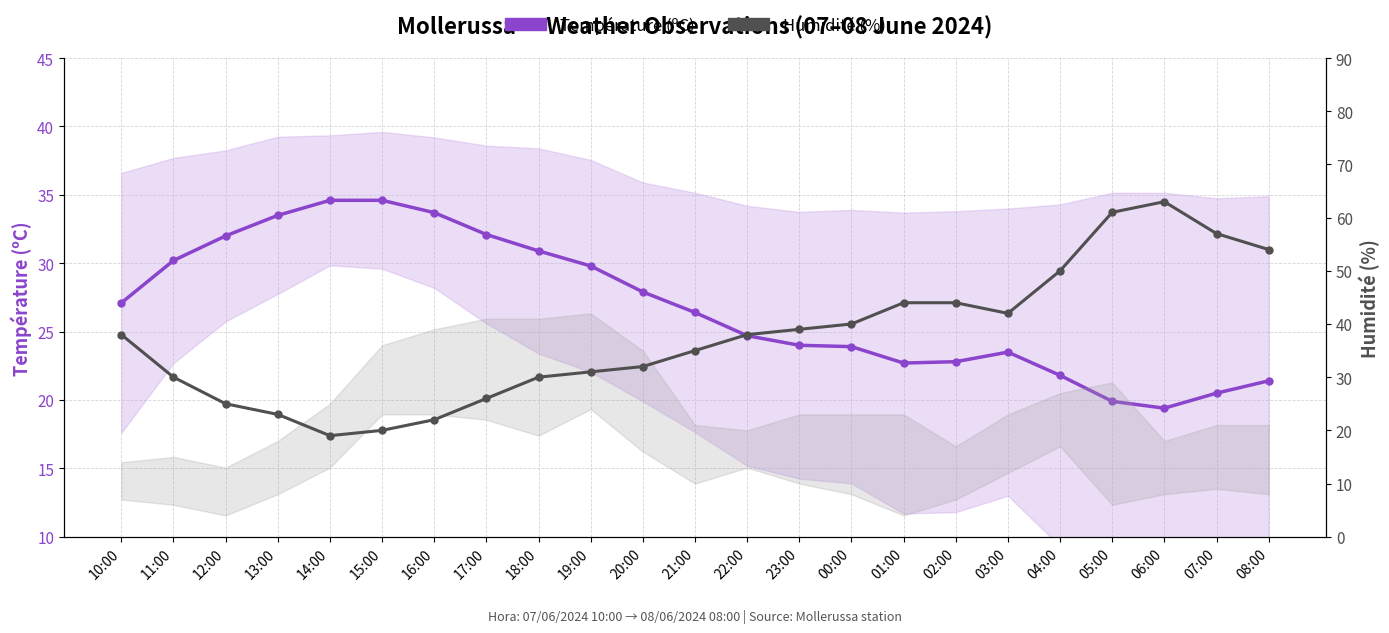

What is the average value of the Humidité (%) series?

37.5